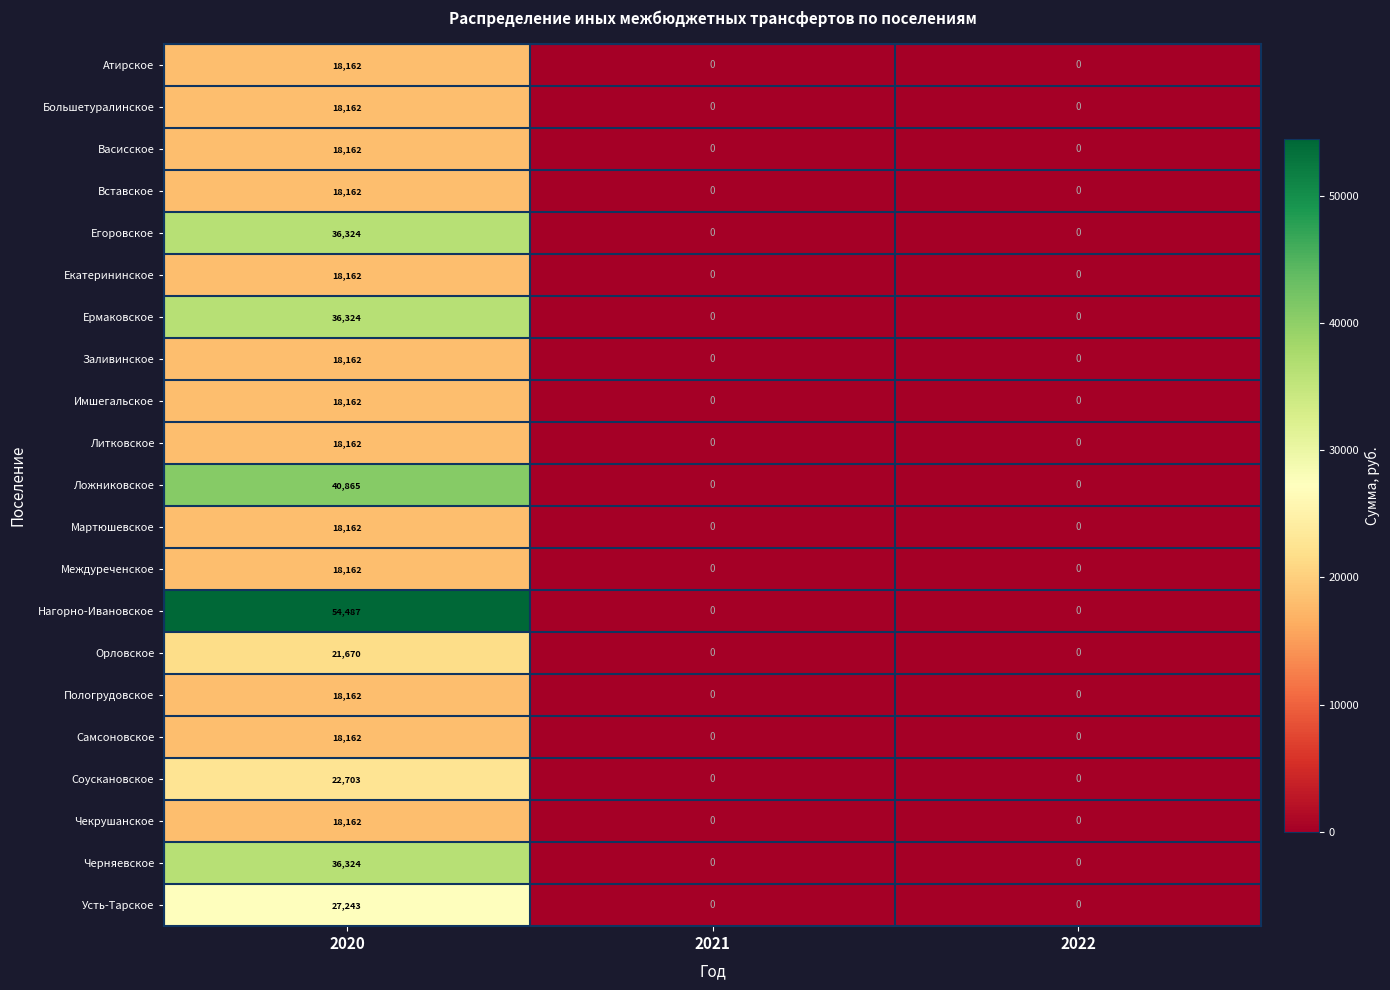

Which series has the widest spread of values?

Нагорно-Ивановское